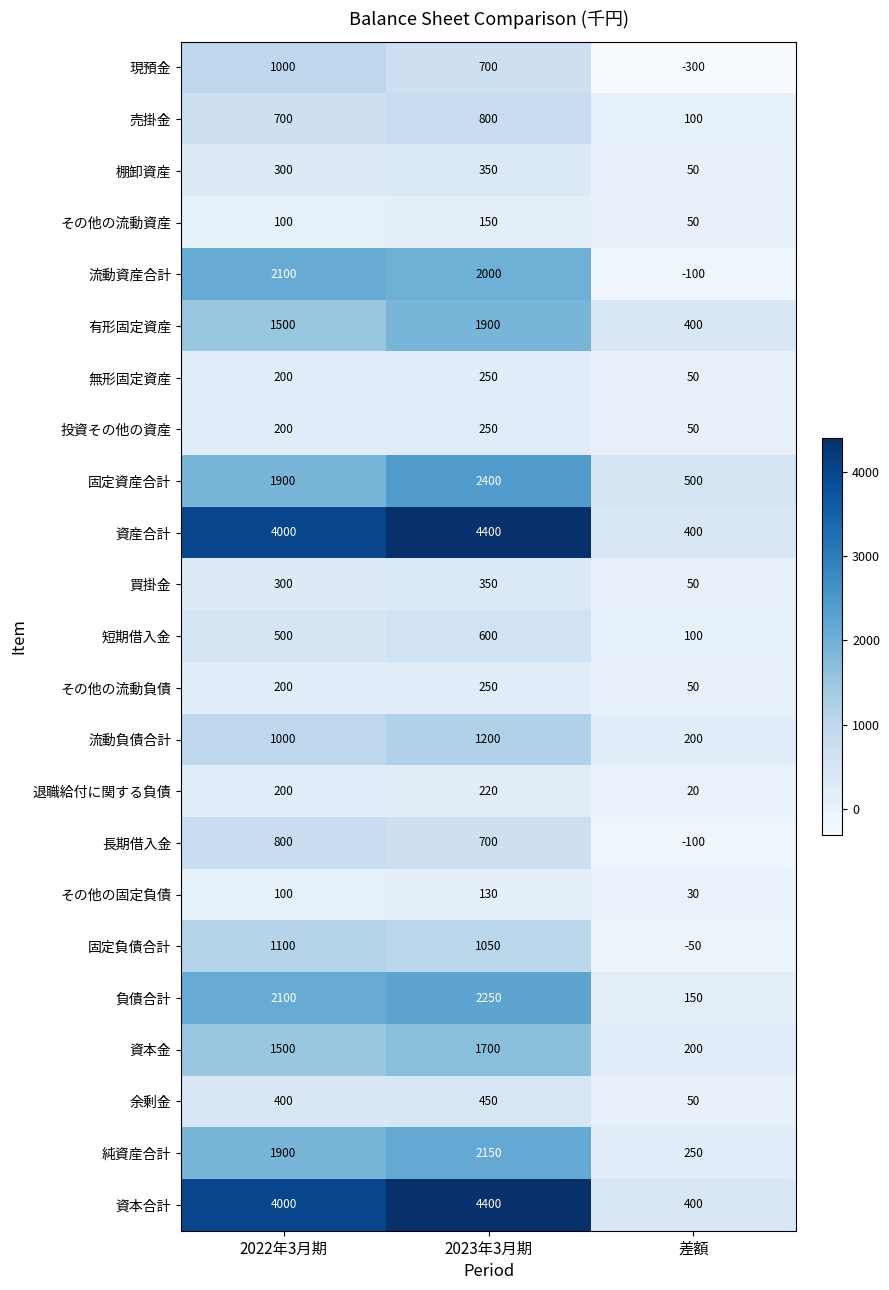

What is the spread (max minus min) of values at 2023年3月期?

4270